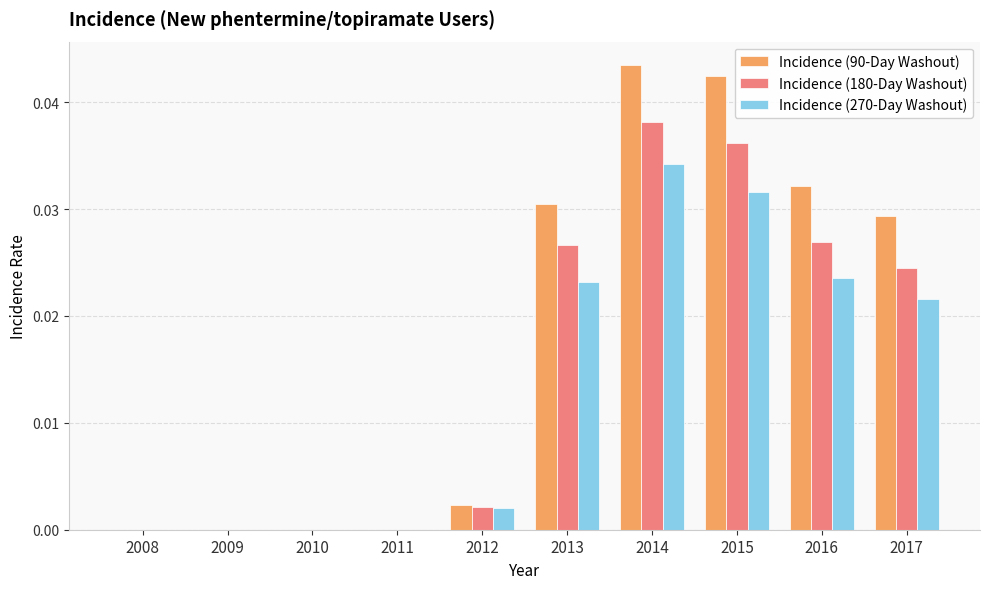

At which label does Incidence (180-Day Washout) reach its peak?

2014